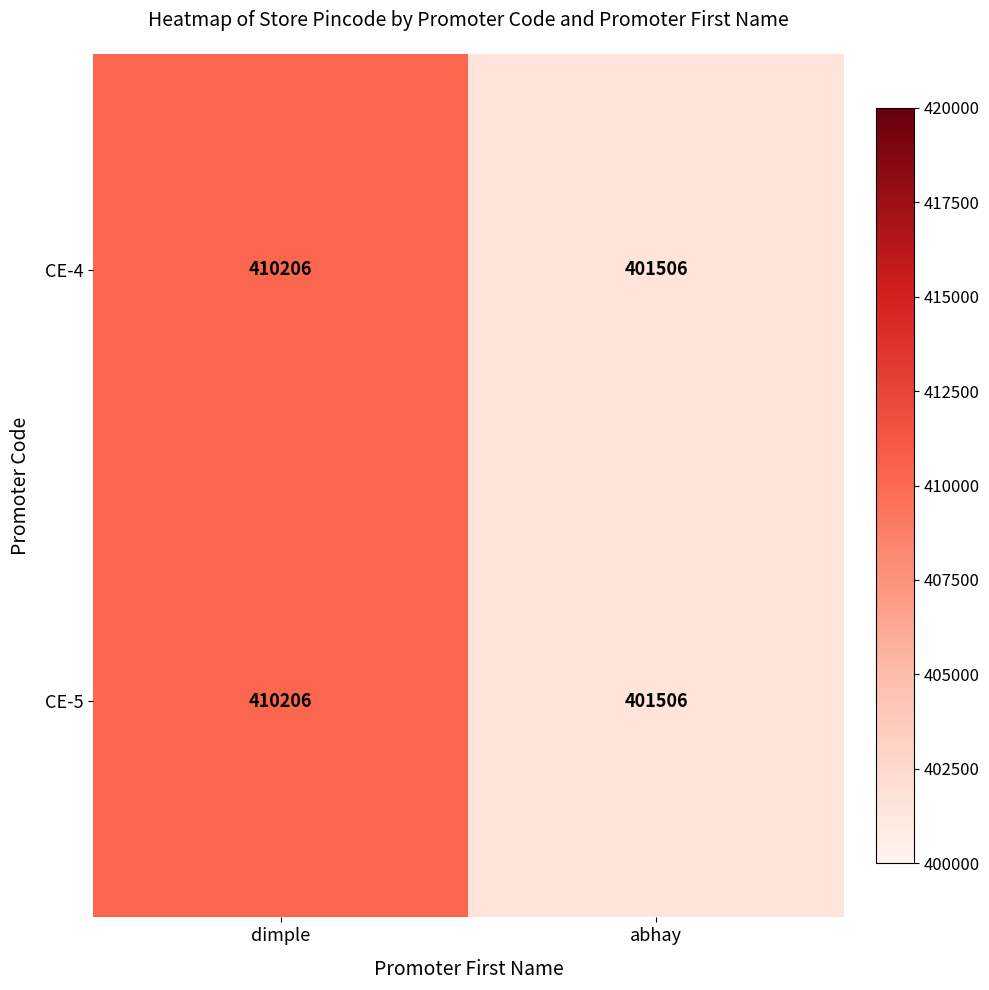

Read the CE-5 value at abhay, to the nearest 50.

401500